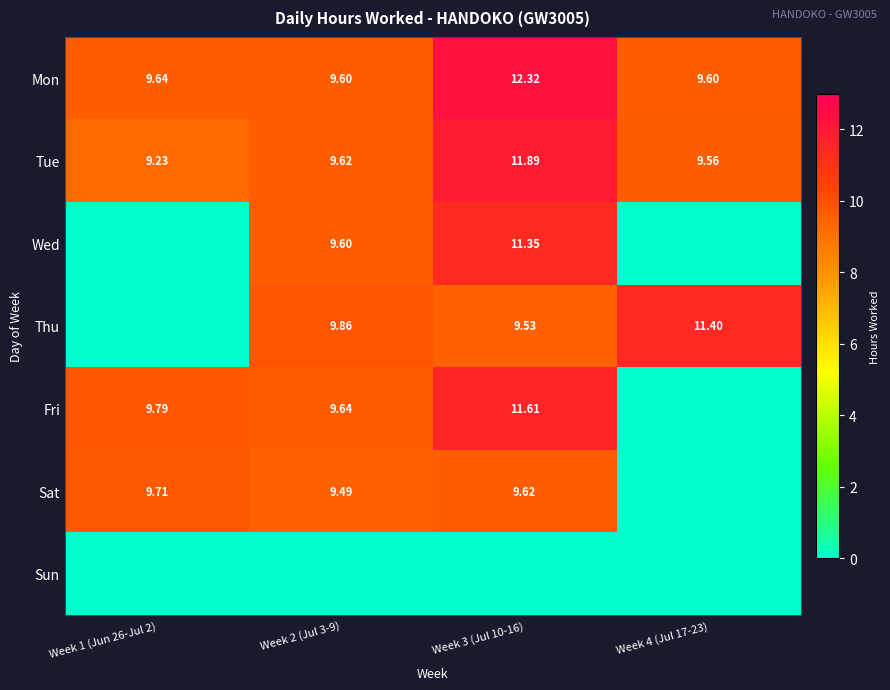

Is the value of Mon at Week 4 (Jul 17-23) greater than the value of Sat at Week 1 (Jun 26-Jul 2)?

No